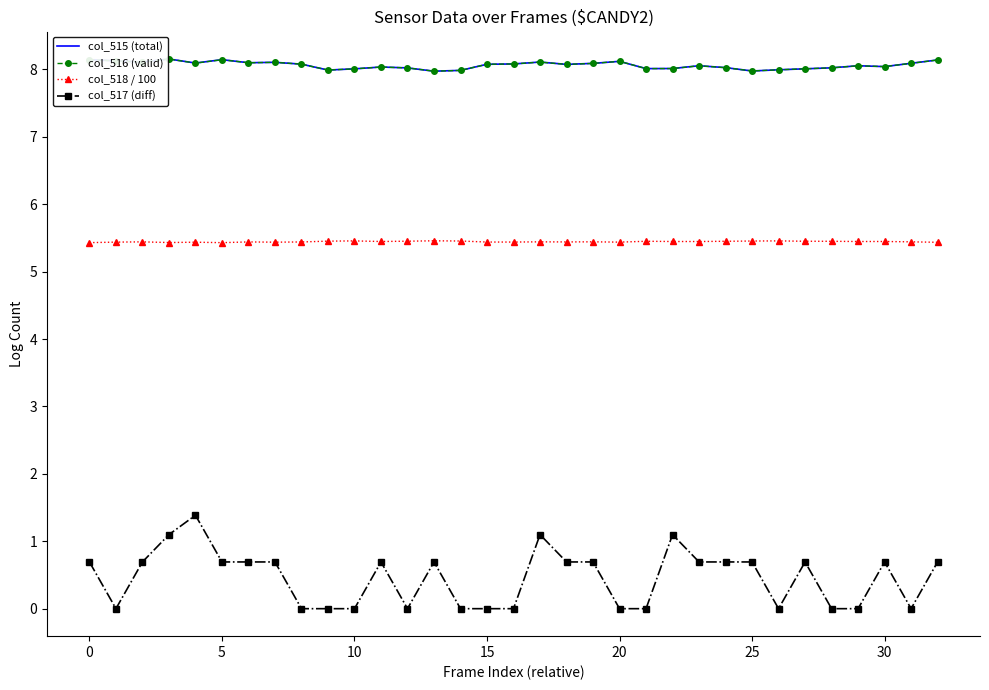

True or false: col_515 (total) and col_518 / 100 cross at least once.

False